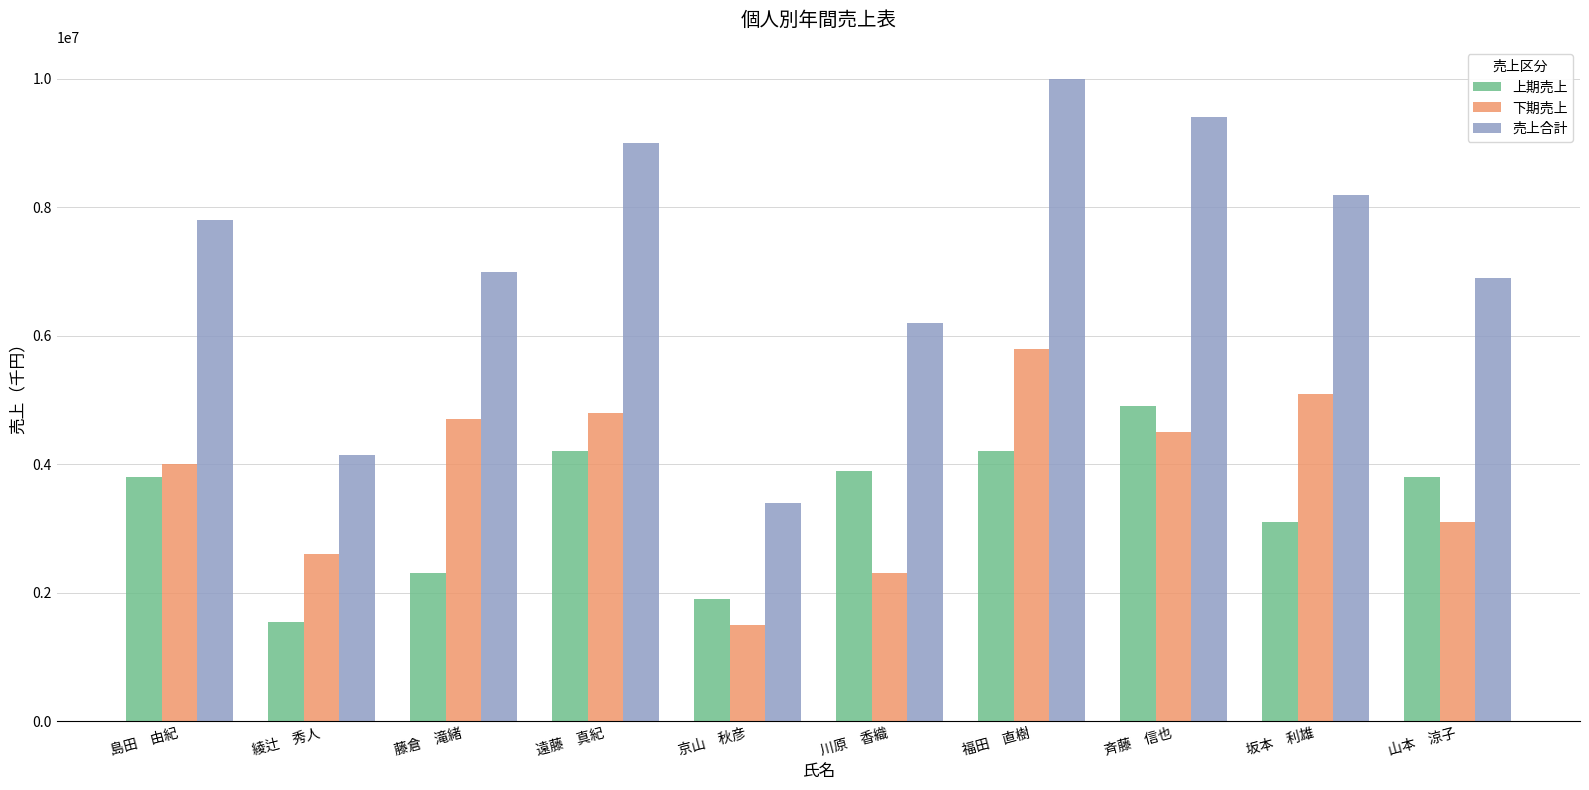

Between 綾辻　秀人 and 藤倉　滝緒, which series saw the biggest shift?

売上合計